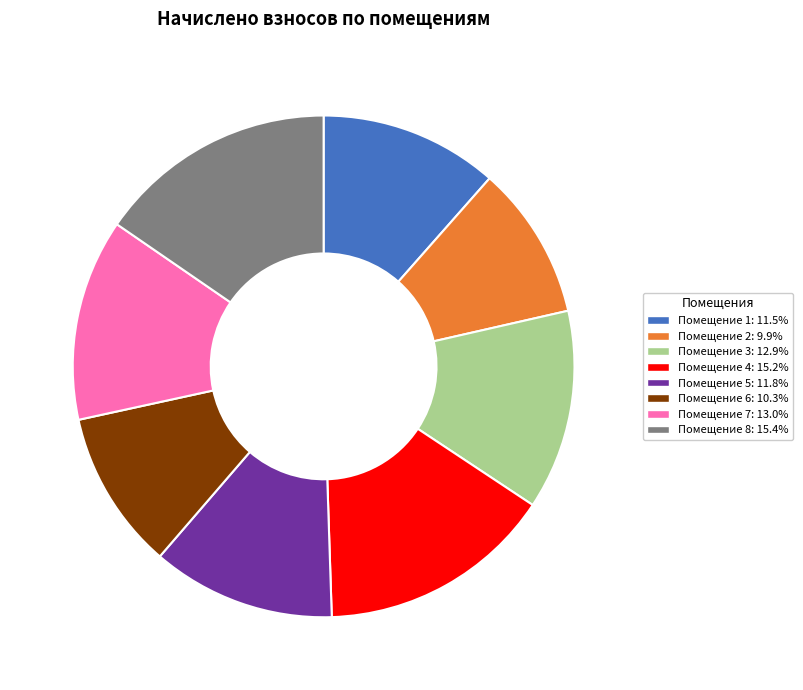

How many segments does this pie chart have?

8